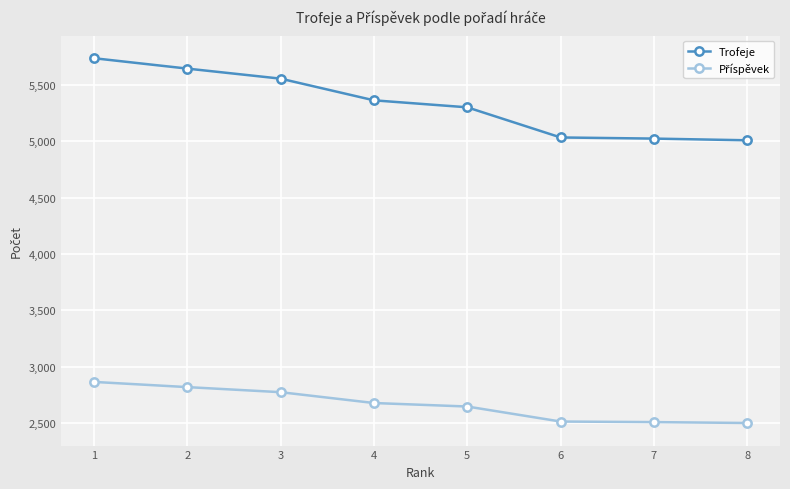

The Trofeje series shows 2867 at 2. True or false?

False